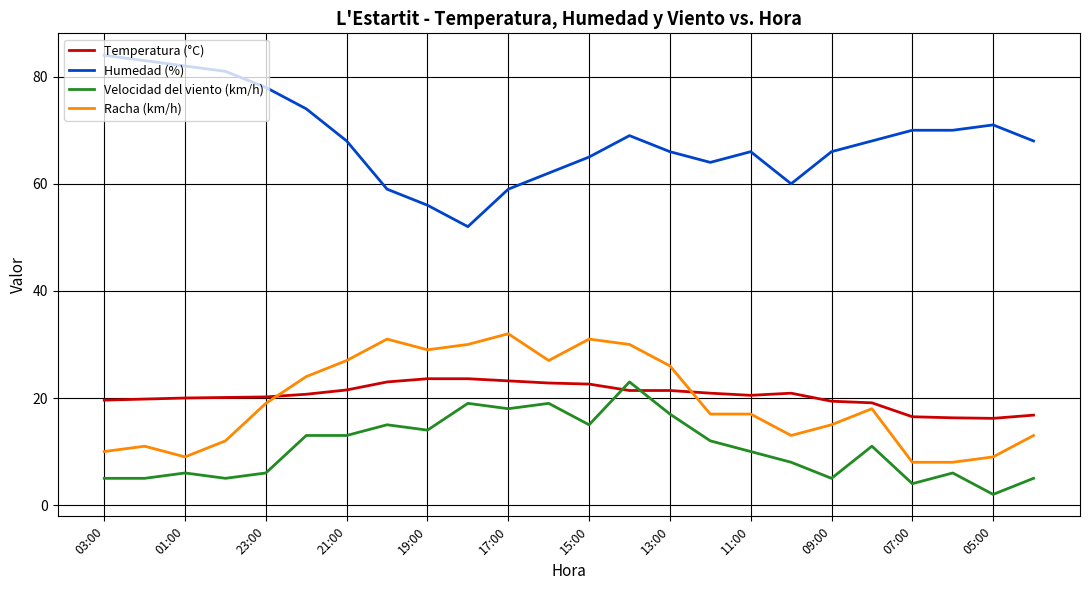

What is the greatest value displayed?

84.0